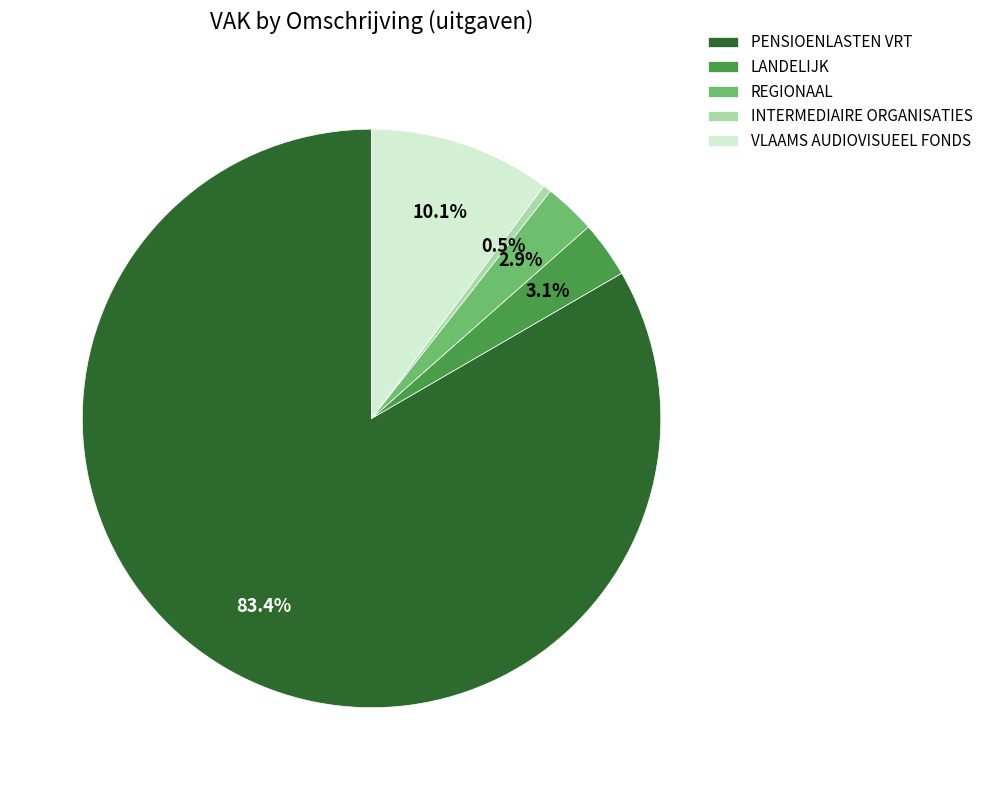

The VLAAMS AUDIOVISUEEL FONDS slice represents 18% of the pie. True or false?

False